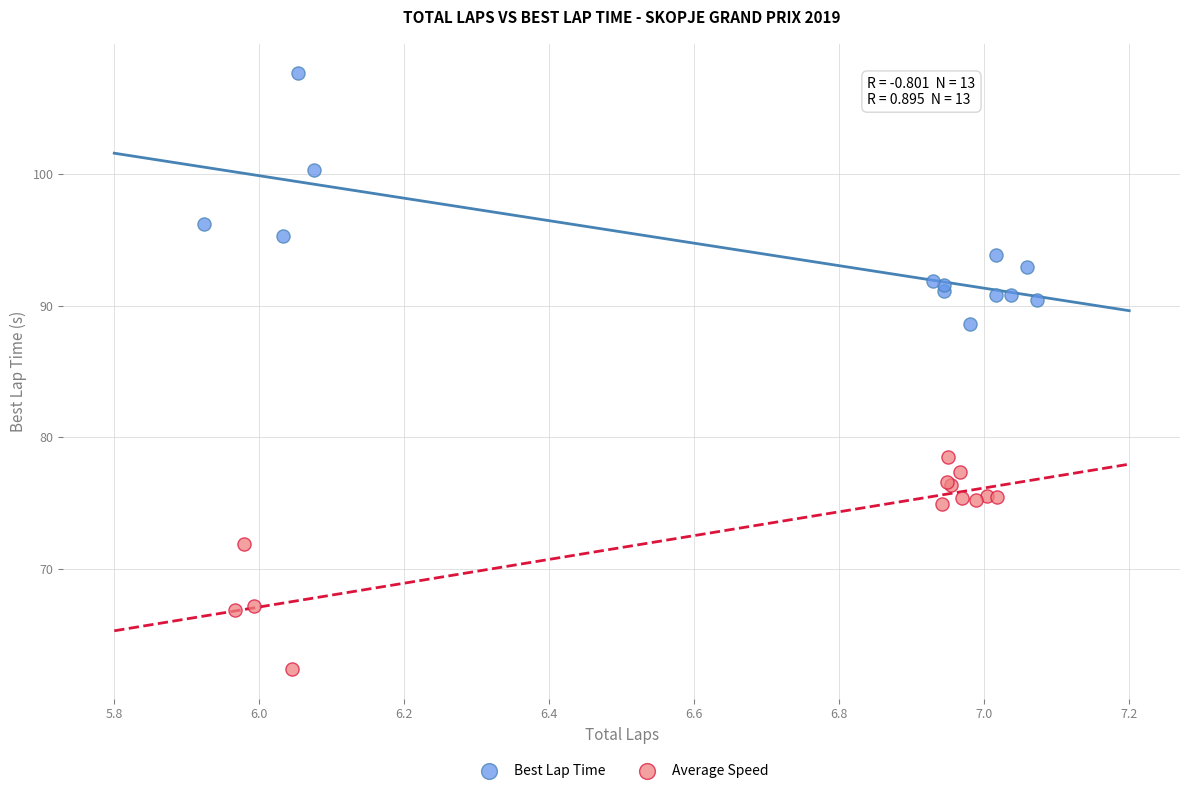

Which series reaches the maximum Y coordinate?

Best Lap Time